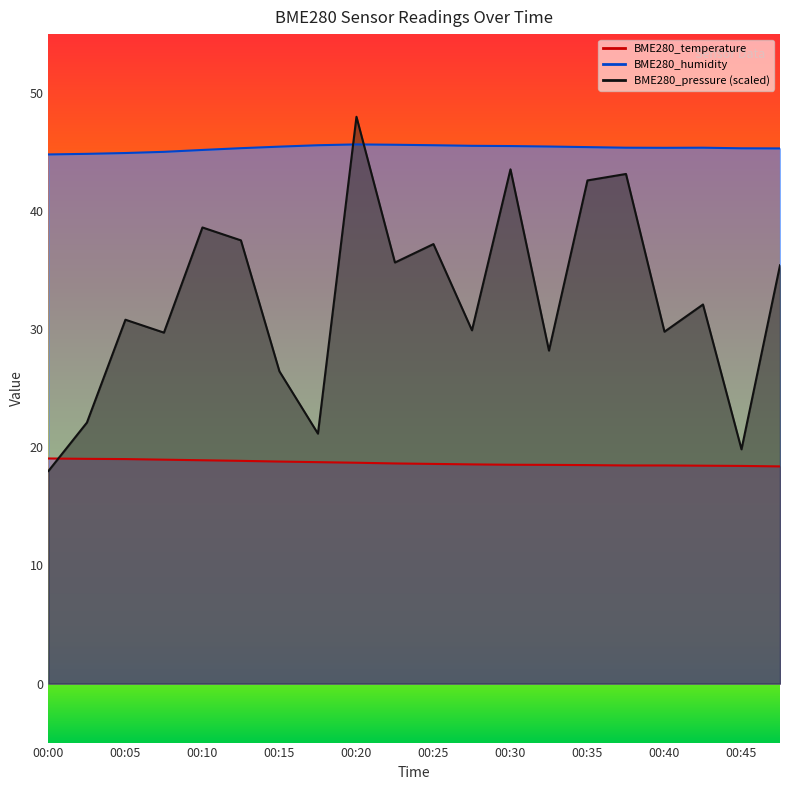

List the series in order of their overall mean, lowest first.

BME280_temperature, BME280_pressure, BME280_humidity